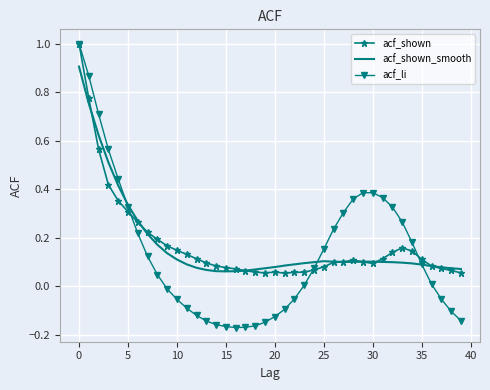

What is the maximum value shown in the chart?

1.0